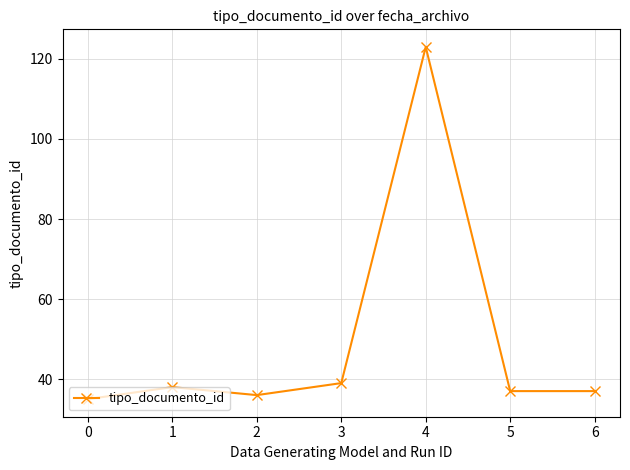

Which category has the highest value across all series?

4